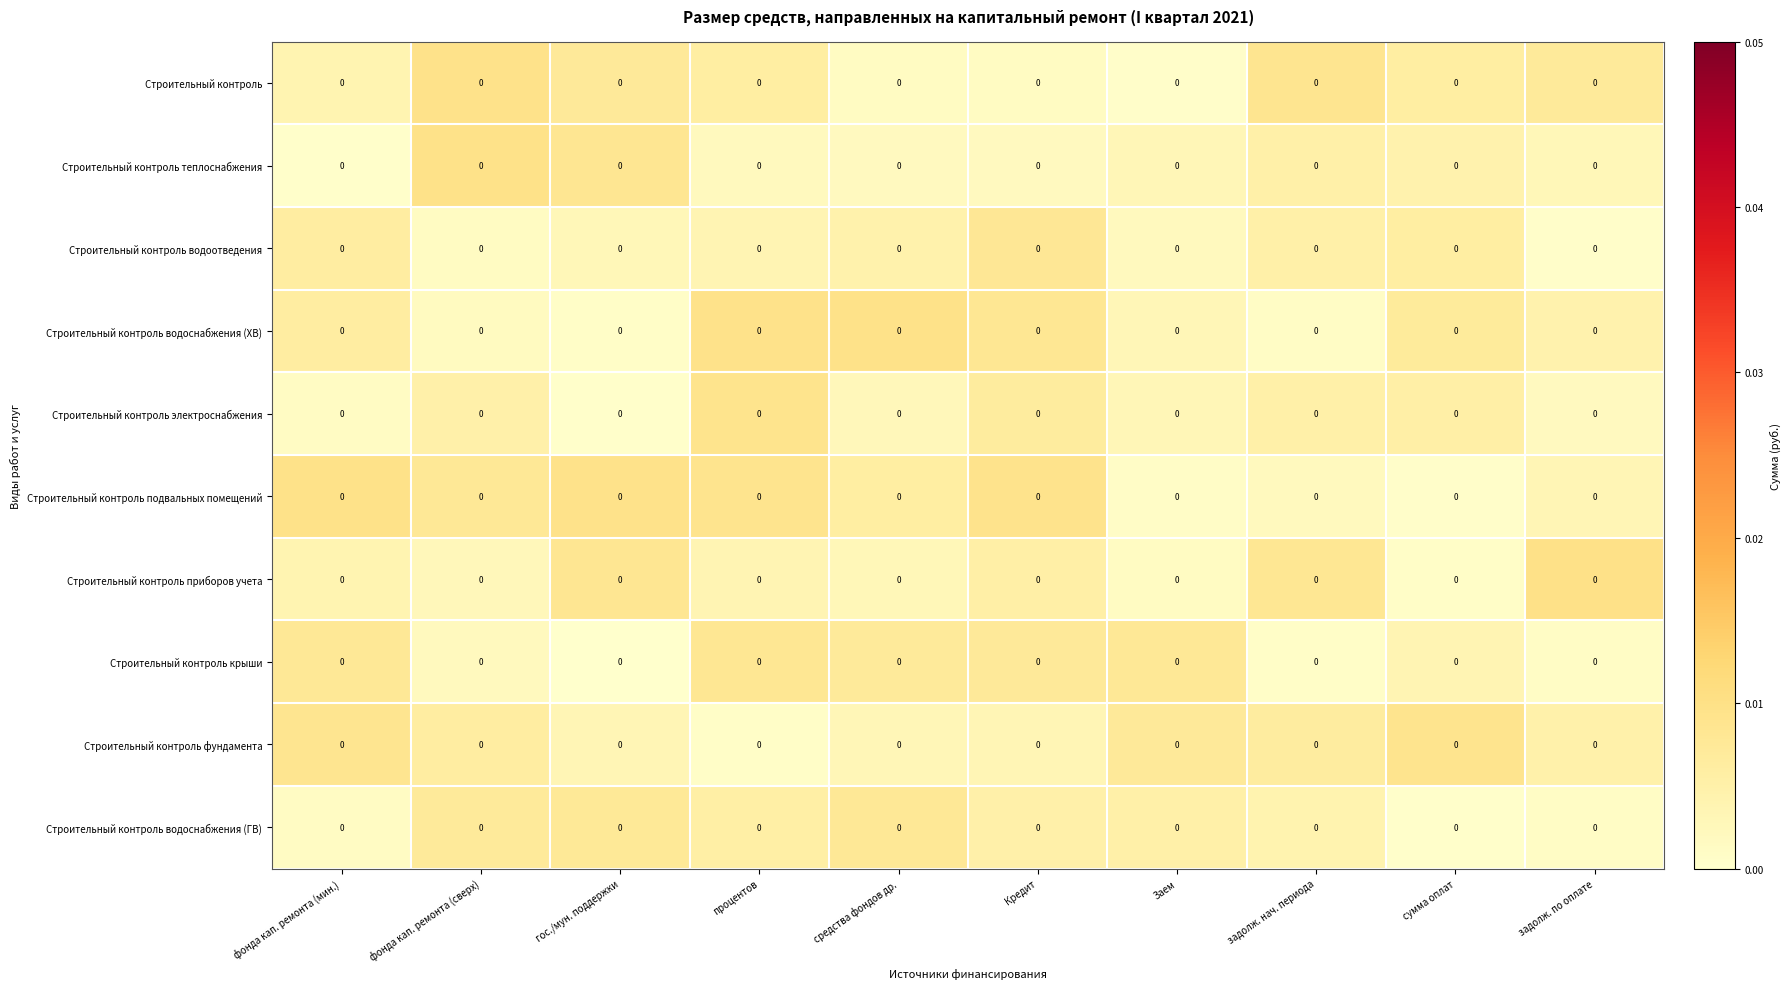

Which has a higher value, процентов or фонда кап. ремонта (мин.)?

процентов